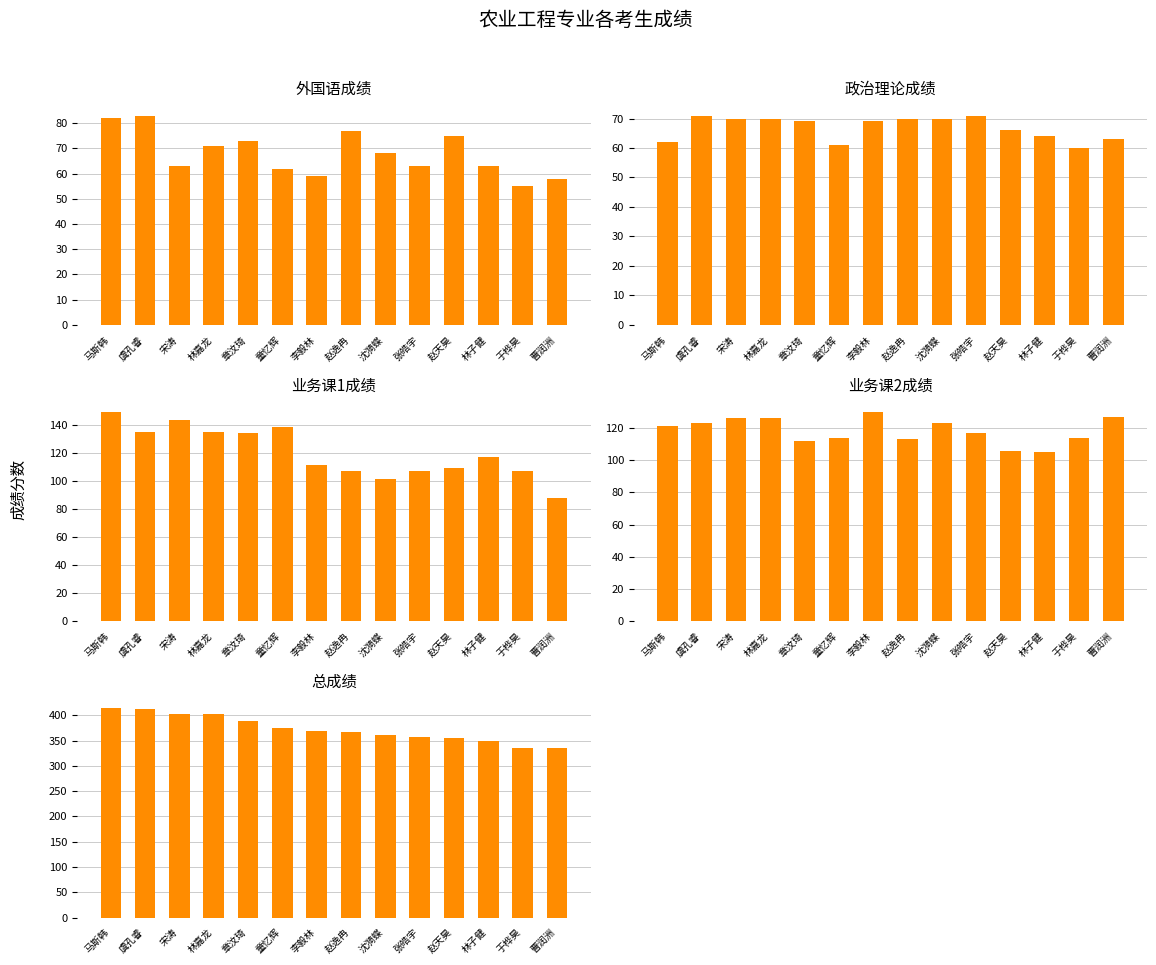

What is the total value across all series at 童忆辉?

750